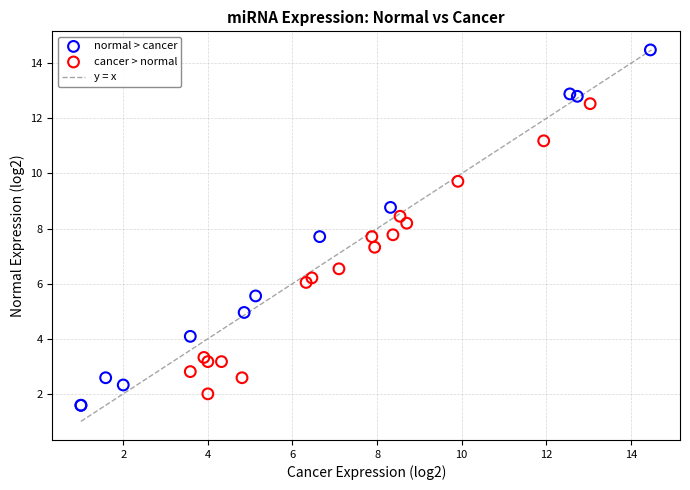

Which series has the widest spread of Y values?

normal > cancer